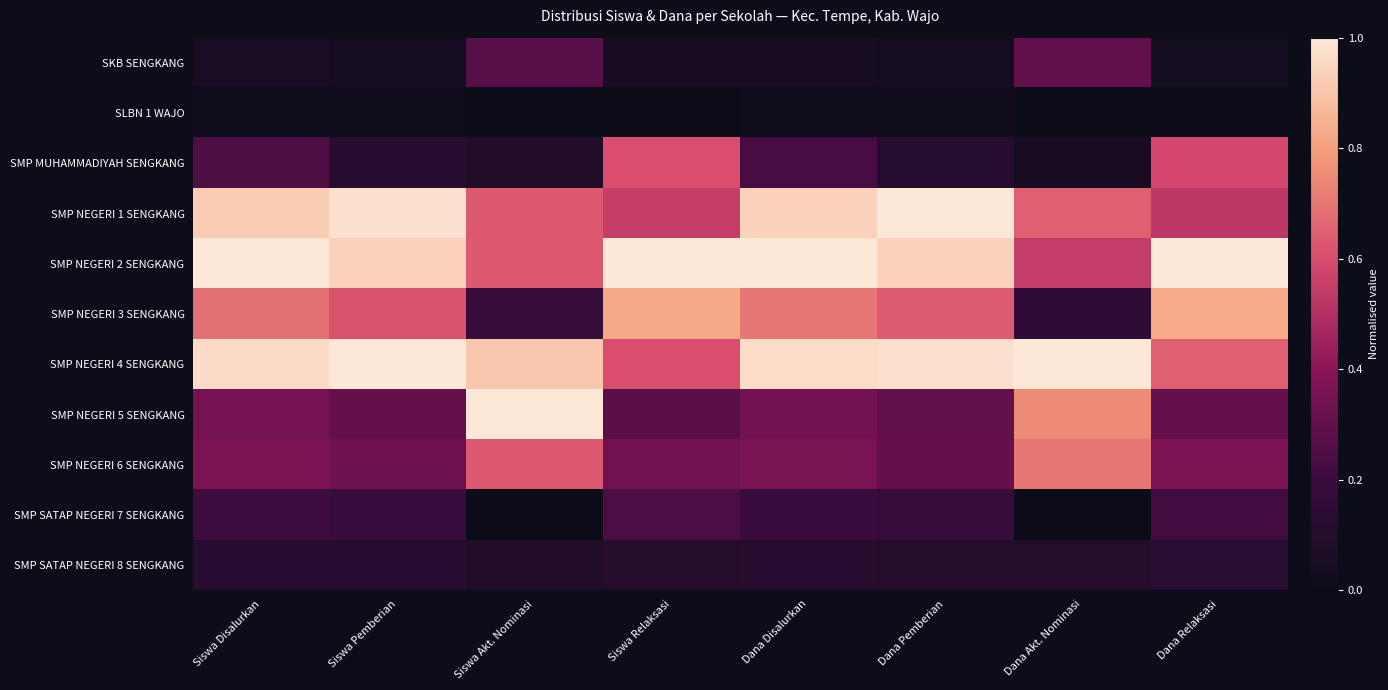

Which series has the largest range (max minus min)?

SMP NEGERI 5 SENGKANG